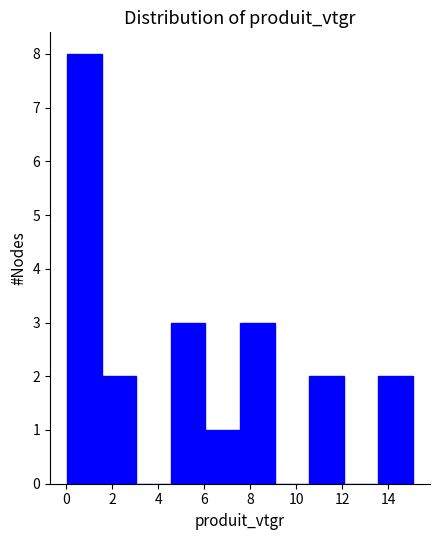

Reading left to right, list every bar in this chart as the range it spans on the x-axis followed by its height. Neither the bar edges nor the heights are printed on the chart, so give them approximately, as read against the axes.

0.0 to 1.6: 8
1.6 to 3.0: 2
3.0 to 4.6: 0
4.6 to 6.0: 3
6.0 to 7.6: 1
7.6 to 9.0: 3
9.0 to 10.6: 0
10.6 to 12.0: 2
12.0 to 13.6: 0
13.6 to 15.0: 2